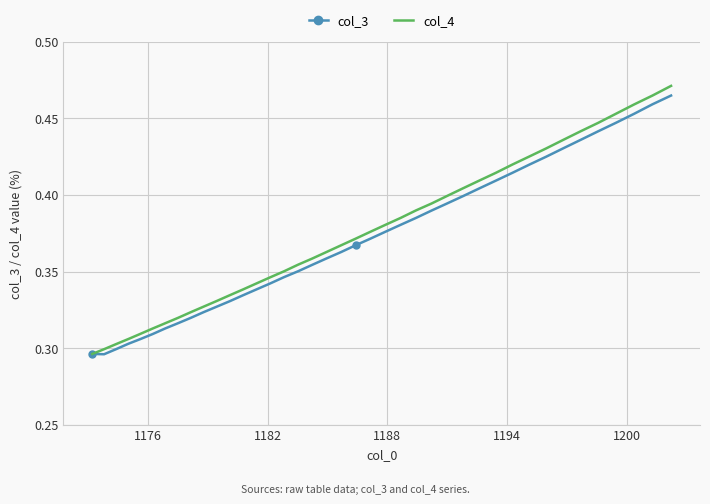

Which series has the widest spread of values?

col_4